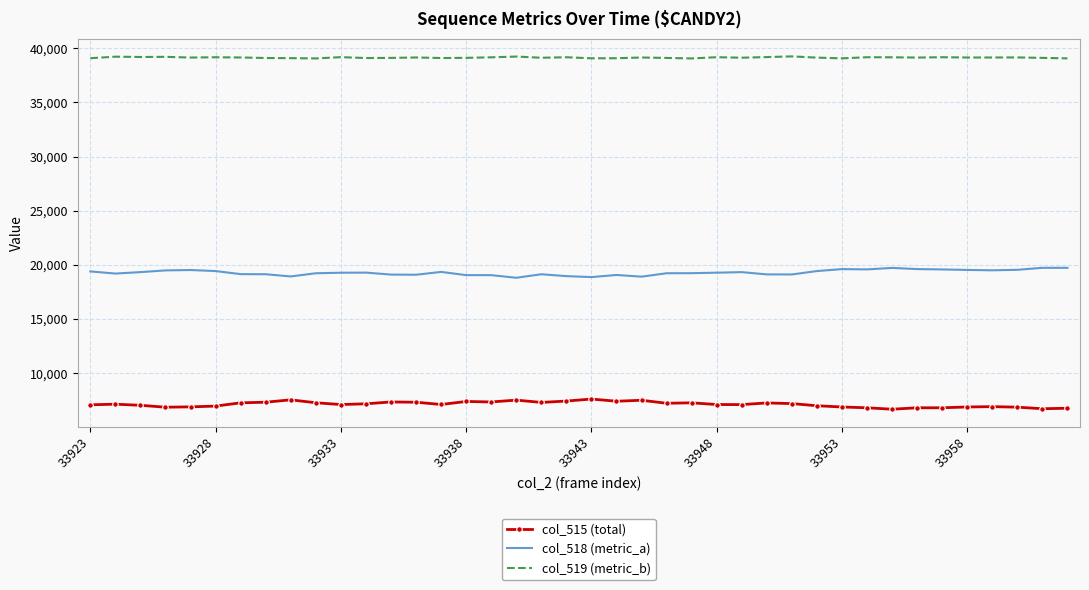

What is the greatest value displayed?

39248